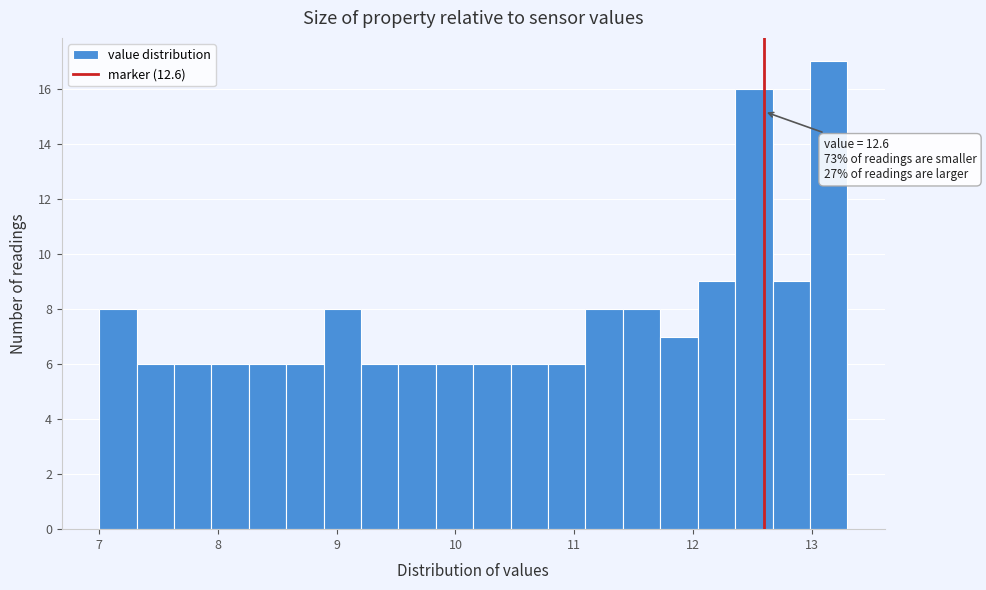

Read against the x-axis, roughly where is the centre of the tallest bar?

13.1